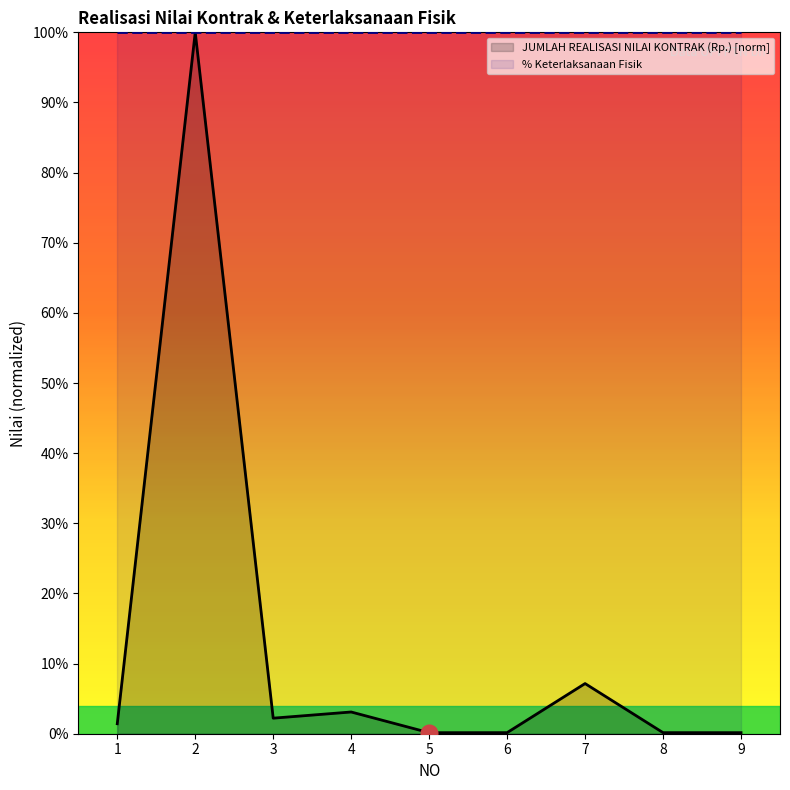

How many points are higher than both their immediate neighbors (excluding endpoints)?

3